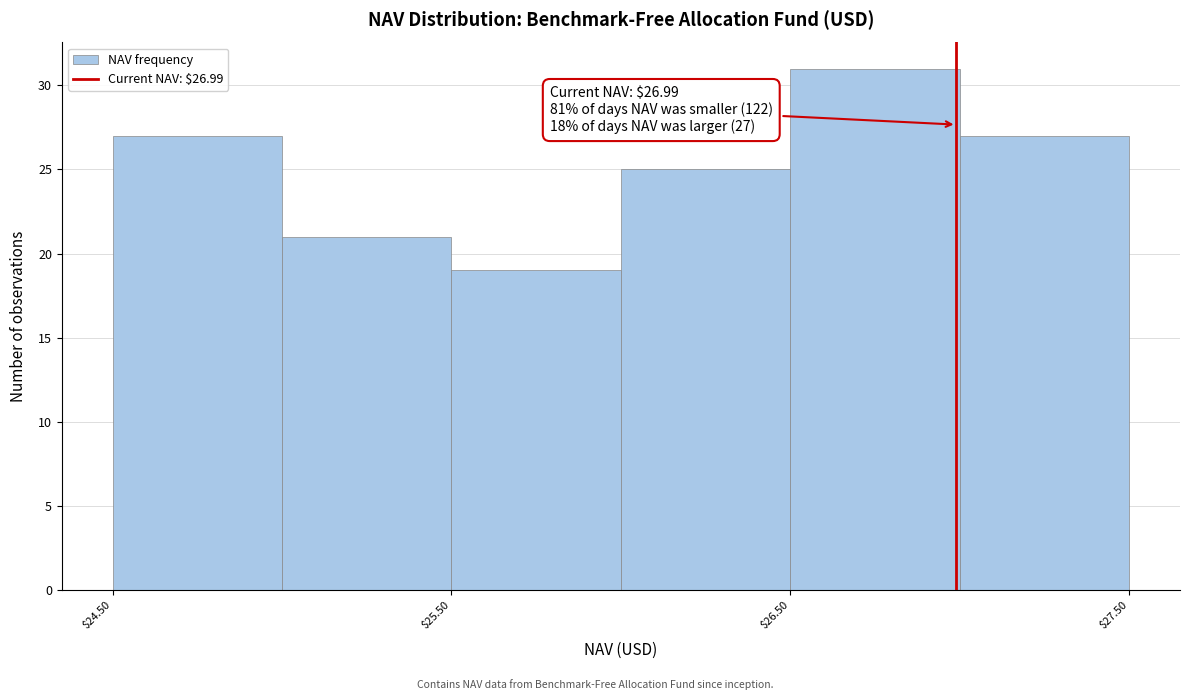

Which range on the x-axis has the tallest bar?

26.5 to 27.0